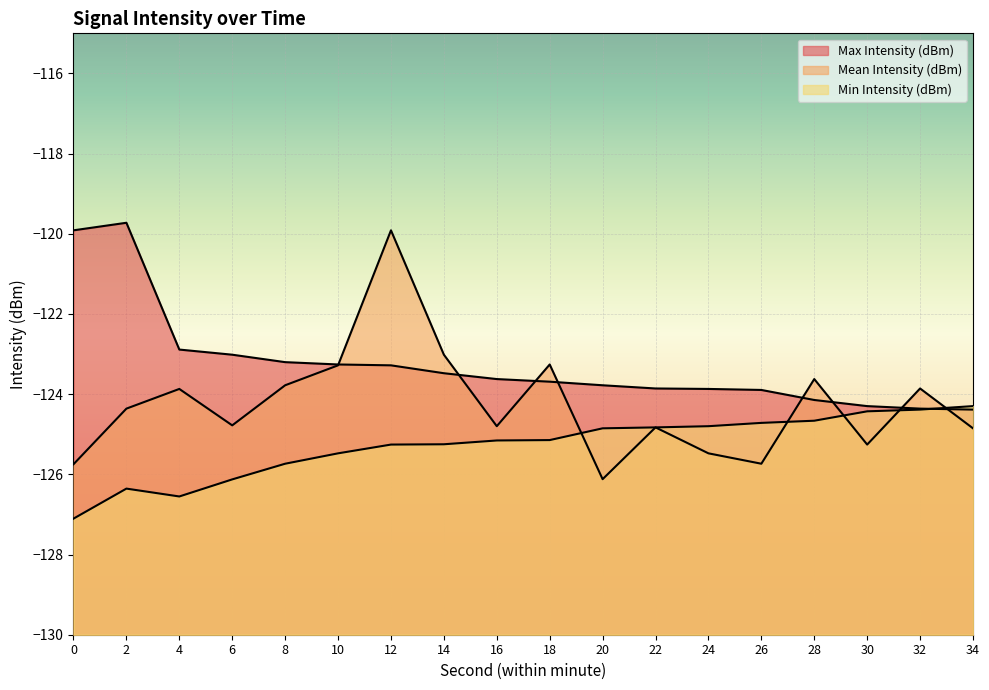

Reading left to right, extract all data points from this chart.

Mean Intensity (dBm): -125.7	-124.4	-123.9	-124.8	-123.8	-123.3	-119.9	-123.0	-124.8	-123.3	-126.1	-124.8	-125.5	-125.7	-123.6	-125.3	-123.9	-124.9
Min Intensity (dBm): -127.1	-126.4	-126.6	-126.1	-125.7	-125.5	-125.3	-125.2	-125.2	-125.1	-124.9	-124.8	-124.8	-124.7	-124.7	-124.4	-124.4	-124.3
Max Intensity (dBm): -119.9	-119.7	-122.9	-123.0	-123.2	-123.3	-123.3	-123.5	-123.6	-123.7	-123.8	-123.9	-123.9	-123.9	-124.1	-124.3	-124.4	-124.4